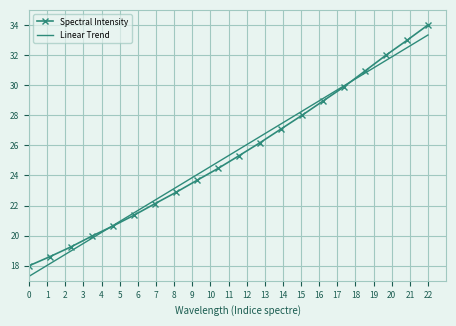

Reading right to left, list all the values displayed in this chart.

Spectral Intensity: 34.0	33.0	32.0	30.9	29.9	28.9	28.0	27.1	26.2	25.3	24.5	23.7	22.9	22.1	21.4	20.6	20.0	19.3	18.6	18.0
Linear Trend: 33.3	32.5	31.6	30.8	30.0	29.1	28.3	27.4	26.6	25.7	24.9	24.1	23.2	22.4	21.5	20.7	19.8	19.0	18.1	17.3